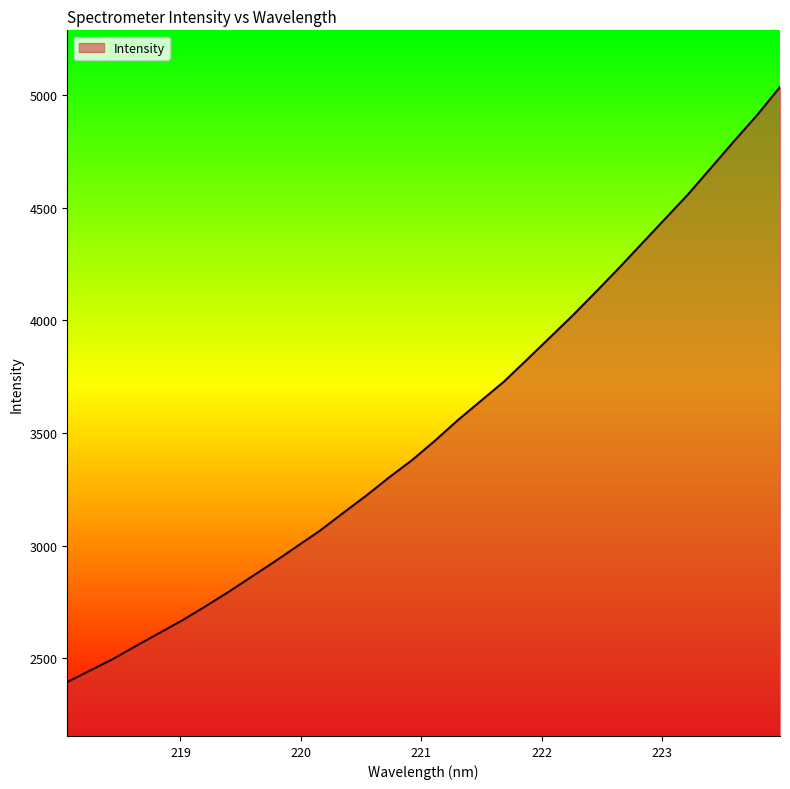

What is the minimum value shown in the chart?

2394.1